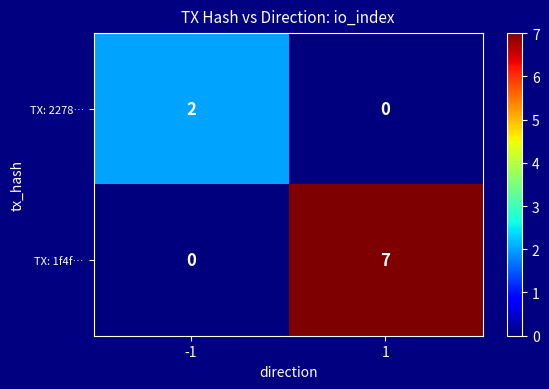

At -1, list the series in order from largest to smallest.

TX: 2278…, TX: 1f4f…